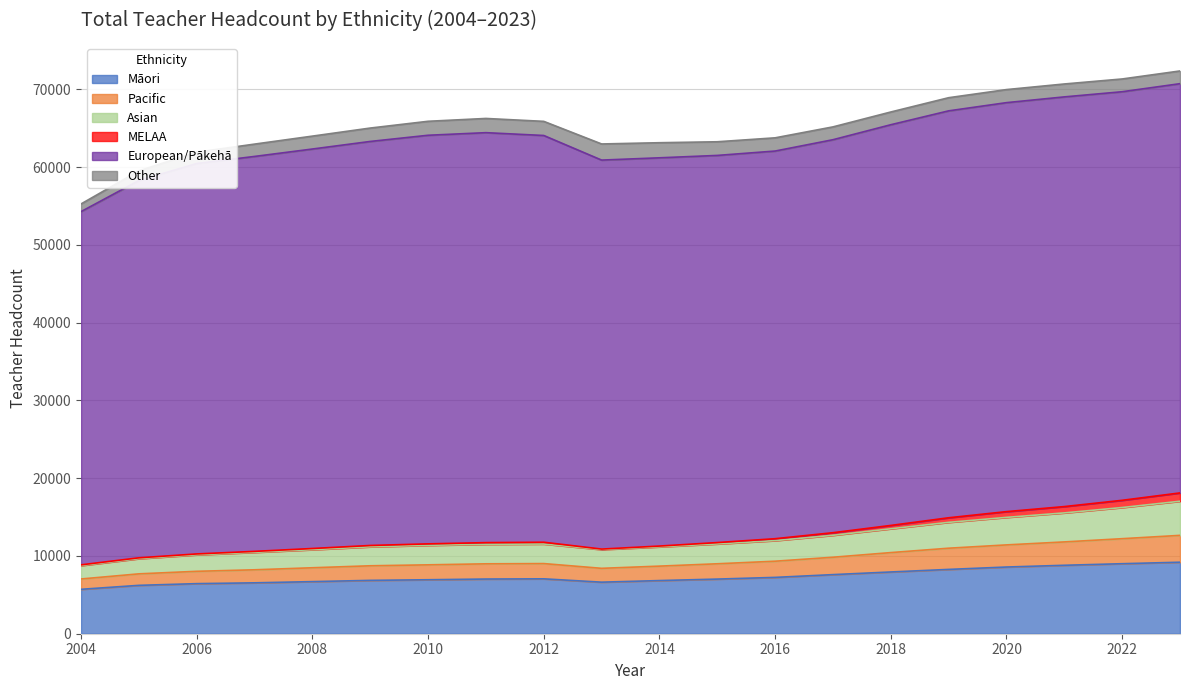

What is the maximum value for Māori?

9196